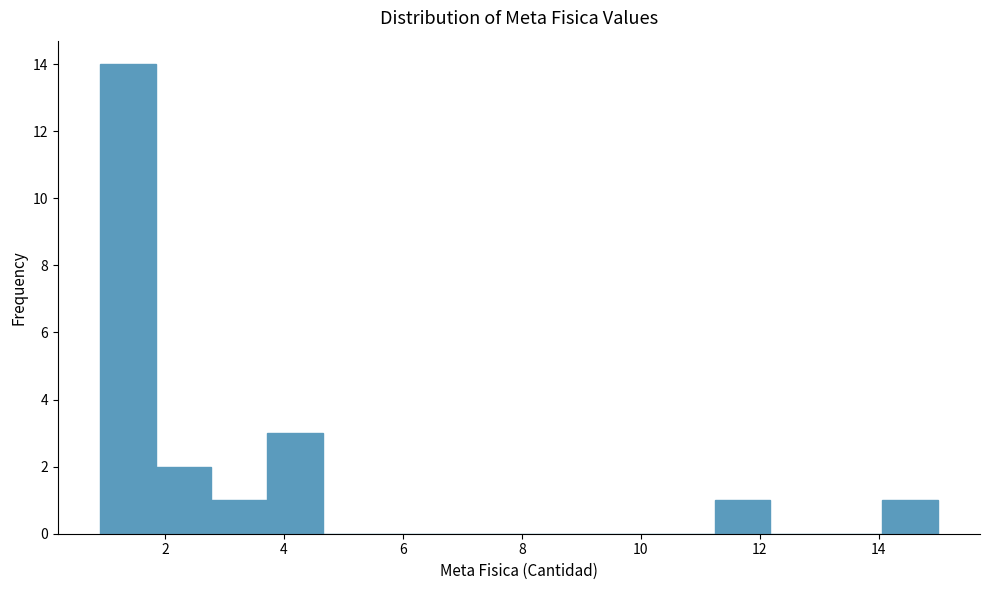

Reading left to right, transcribe this chart: for each bar, give the range it covers on the x-axis and its height. Neither the bar edges nor the heights are printed on the chart, so give them approximately, as read against the axes.

0.90 to 1.84: 14
1.84 to 2.78: 2
2.78 to 3.72: 1
3.72 to 4.66: 3
4.66 to 5.60: 0
5.60 to 6.54: 0
6.54 to 7.48: 0
7.48 to 8.42: 0
8.42 to 9.36: 0
9.36 to 10.30: 0
10.30 to 11.24: 0
11.24 to 12.18: 1
12.18 to 13.12: 0
13.12 to 14.06: 0
14.06 to 15.00: 1